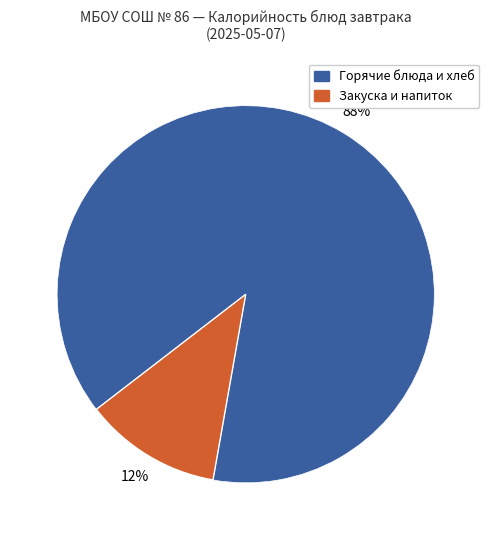

Is there a majority slice in this chart?

Yes